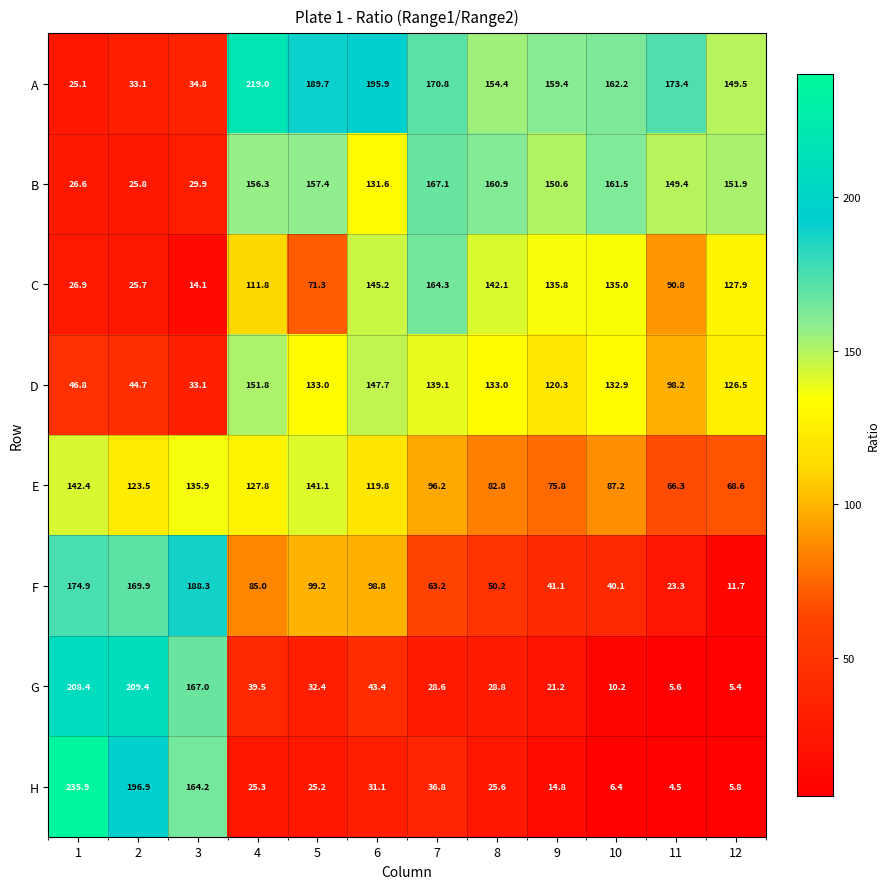

What is the total value across all series at 5?

849.3